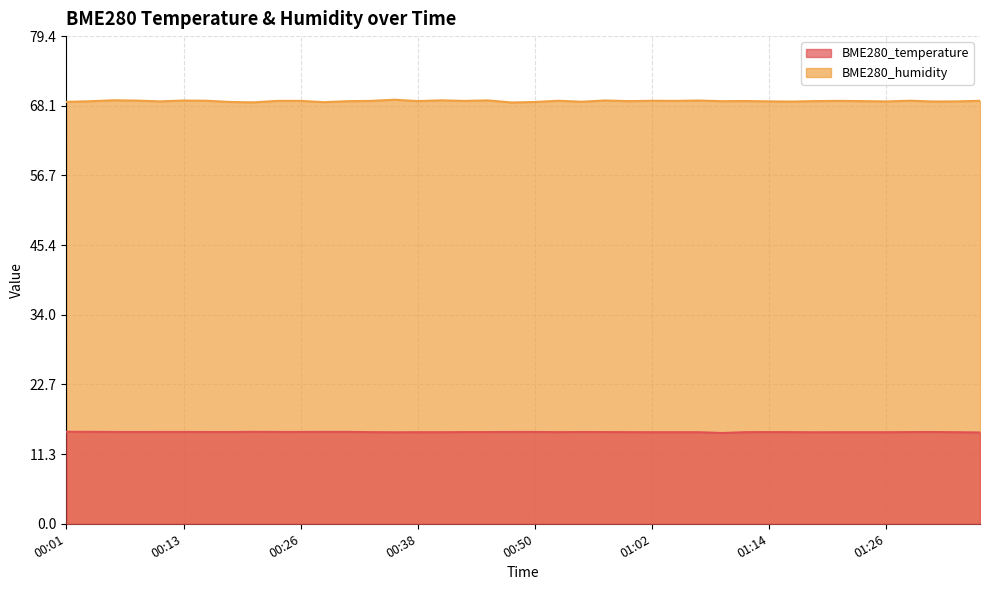

Where is BME280_humidity nearest to the value 68?

00:48